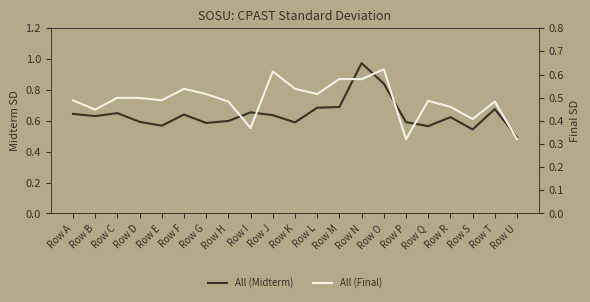

At which category does All (Midterm) reach its first local valley?

Row B